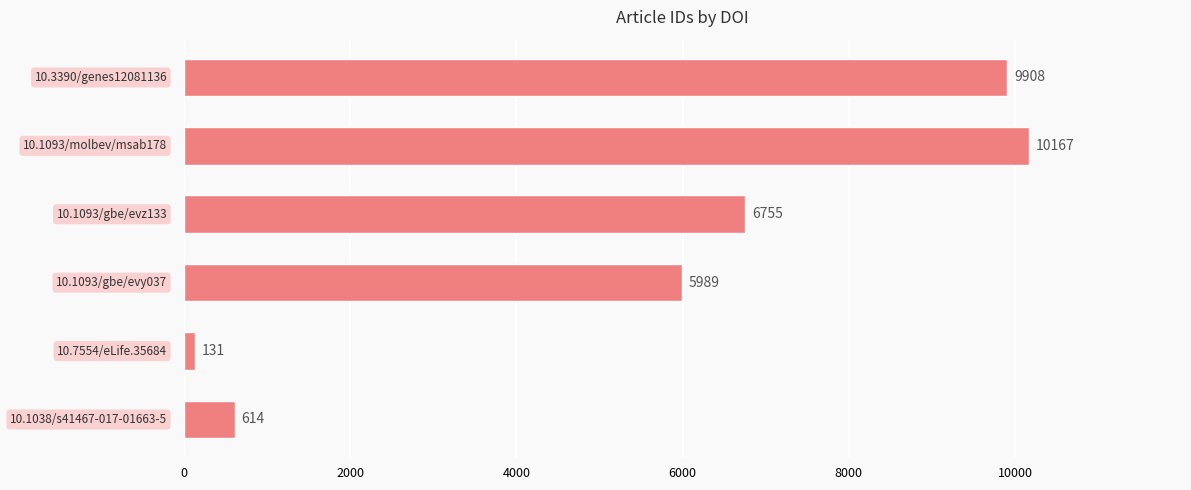

What is the greatest value displayed?

10167